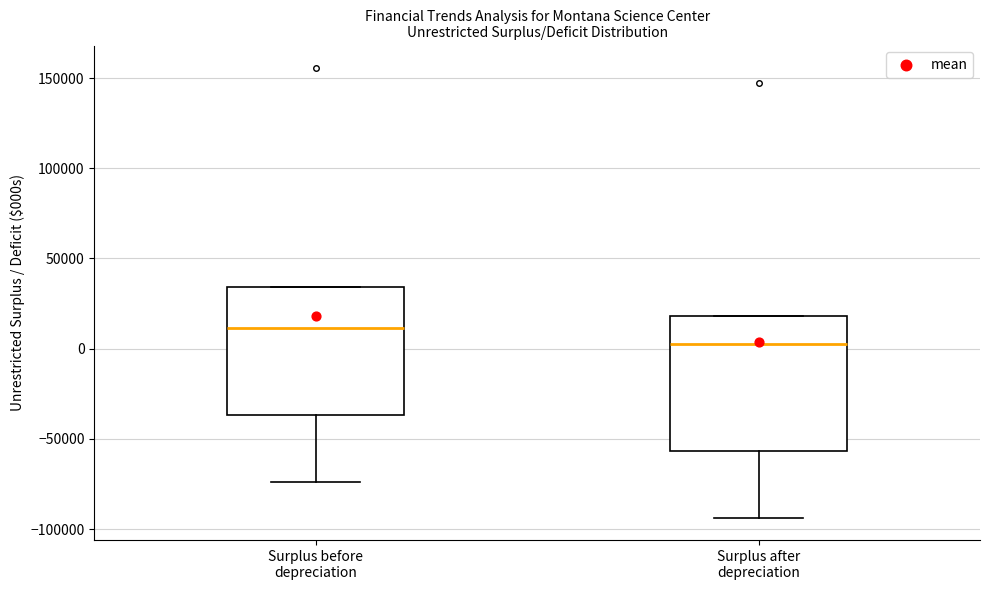

Which box has the lowest median line?

Surplus after depreciation